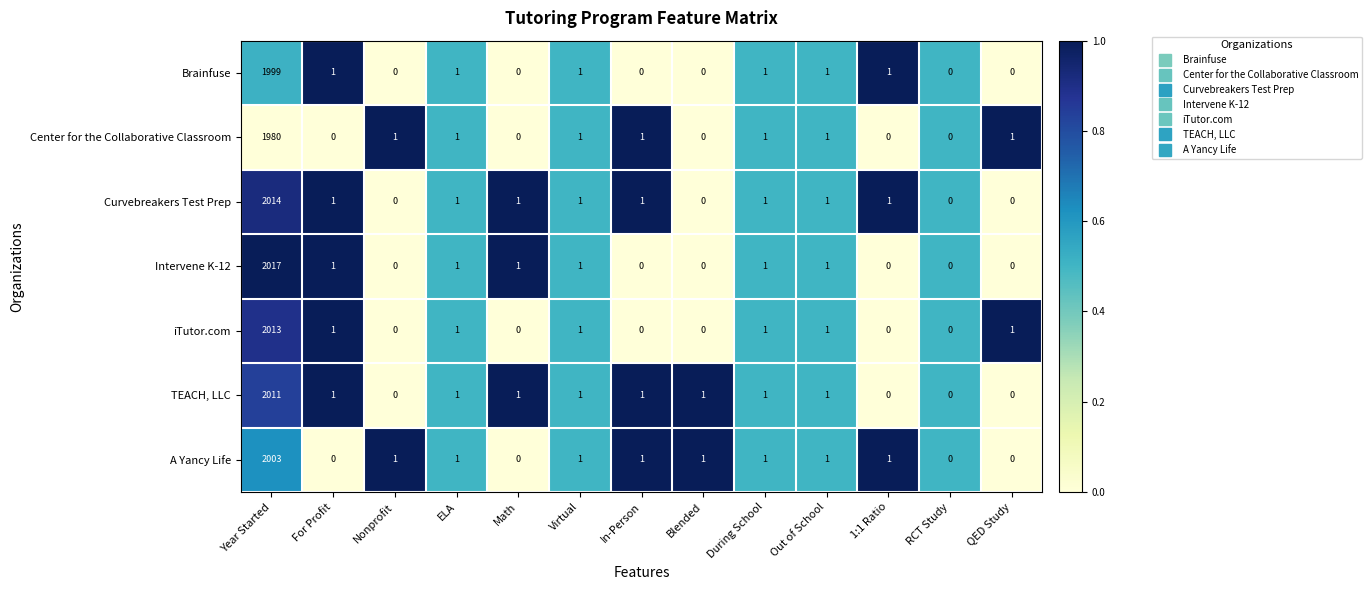

How many categories are shown in the chart?

13